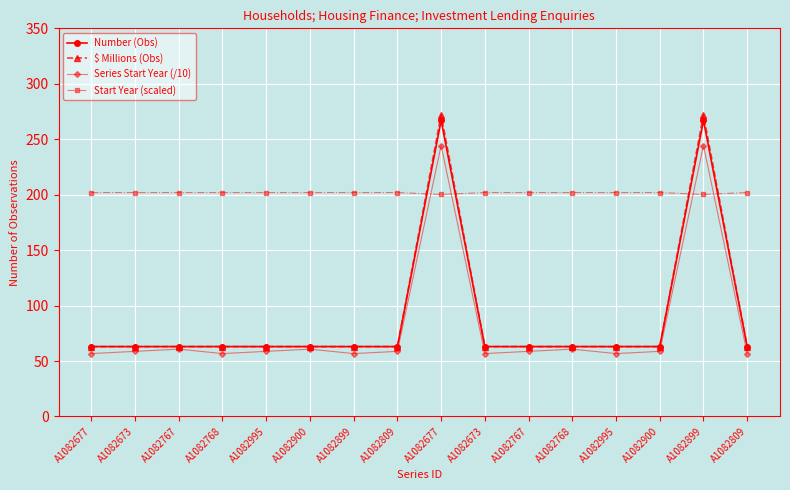

Which series changed the most between A1082899 and A1082768?

Series Start Year (/10)